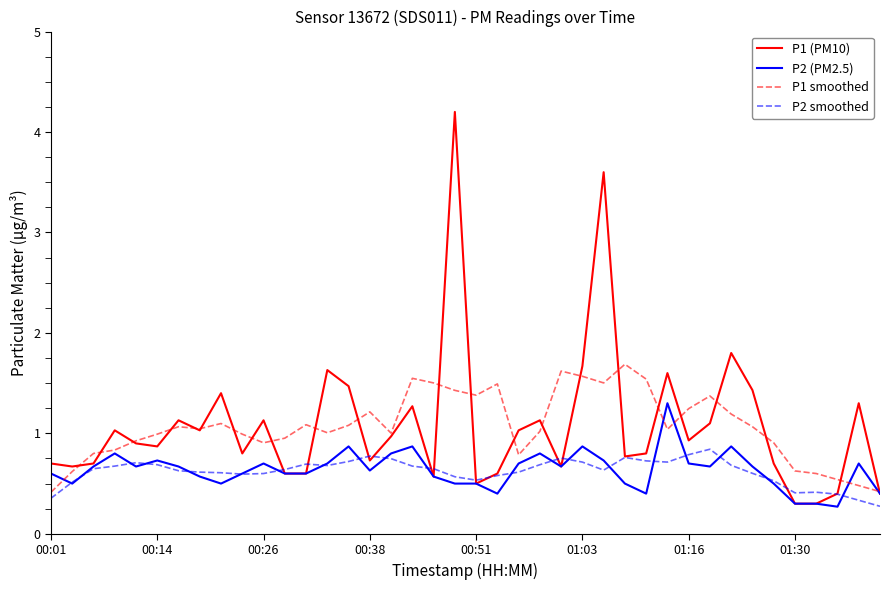

Which series has the largest range (max minus min)?

P1 (PM10)